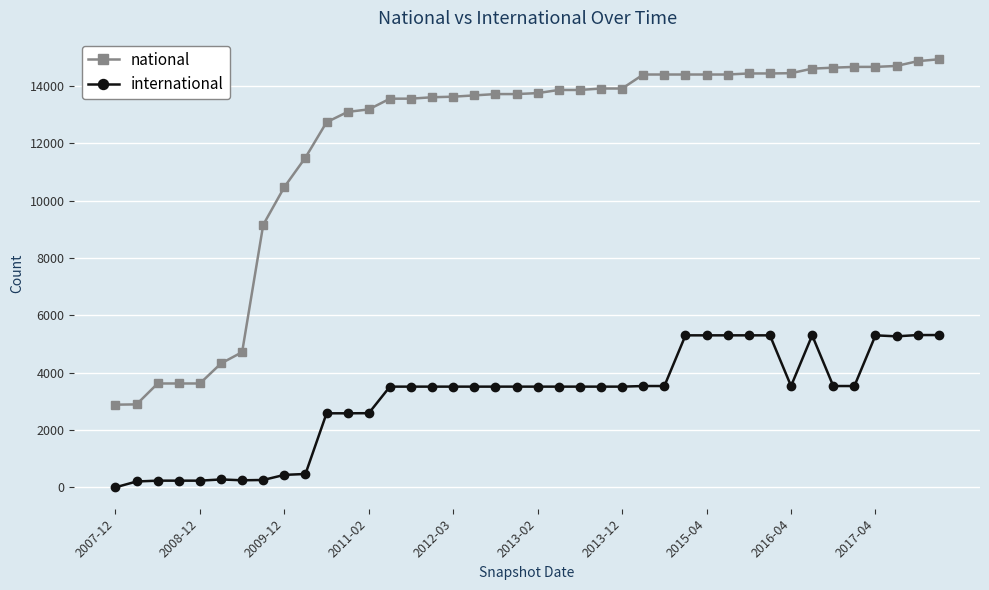

True or false: international and national cross at least once.

False